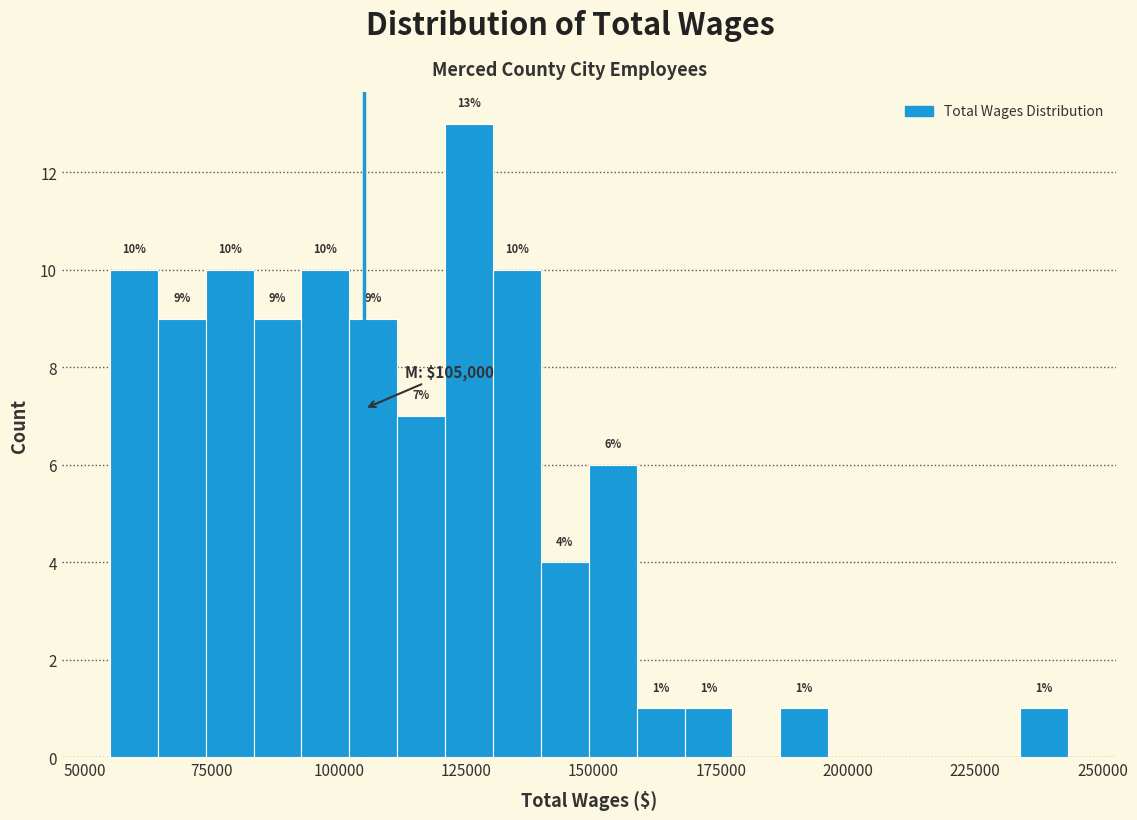

Read against the x-axis, roughly where is the centre of the tallest bar?

125000